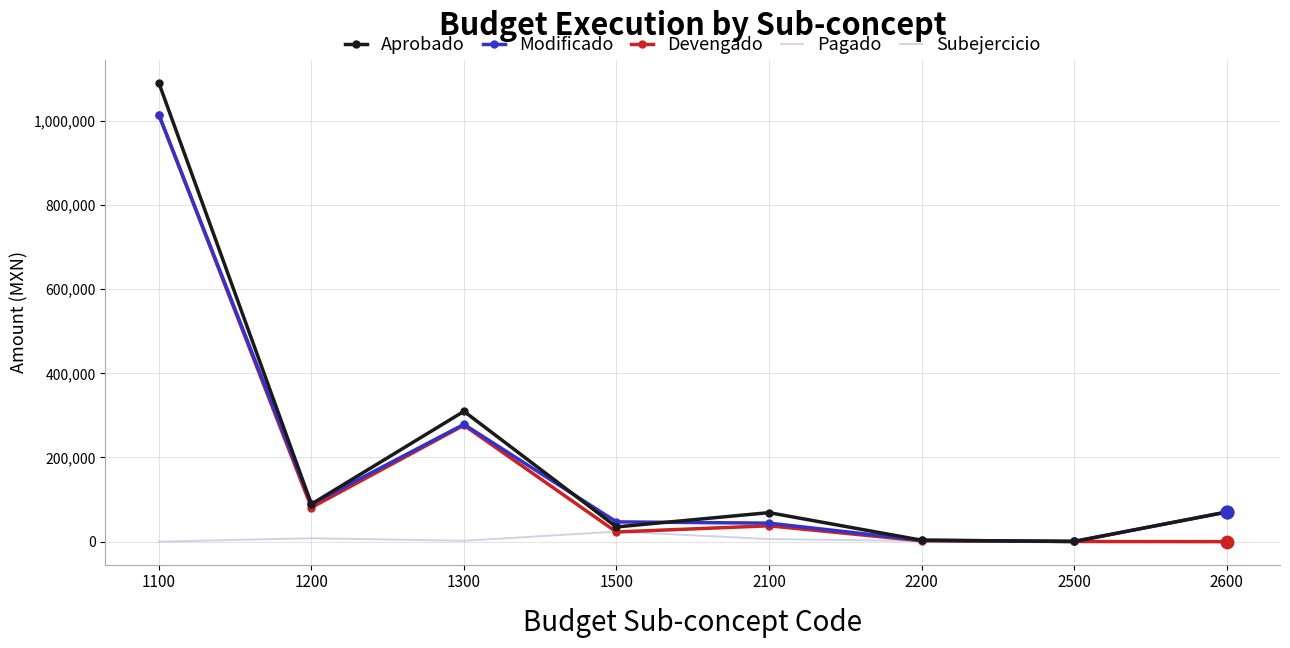

At which category is the sum across all series the highest?

1100